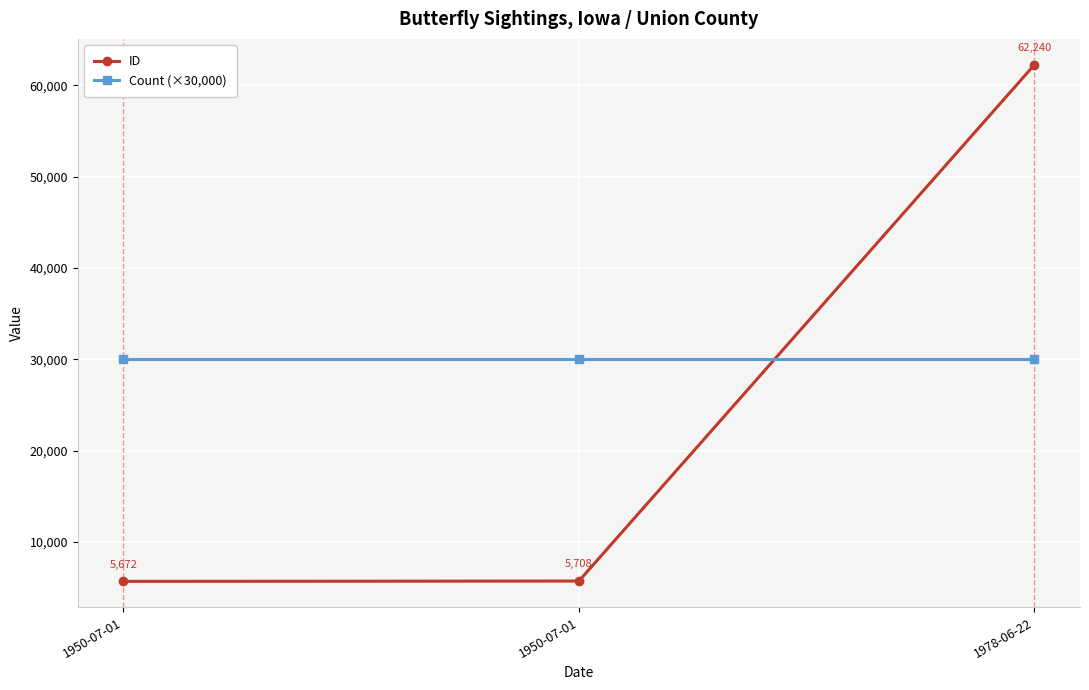

True or false: ID has a value of 107326 at 1978-06-22.

False